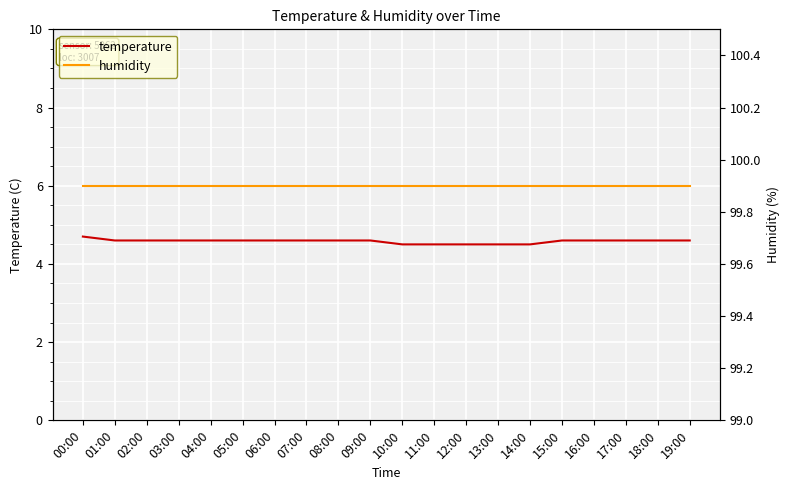

List the series in order of their overall mean, lowest first.

temperature, humidity